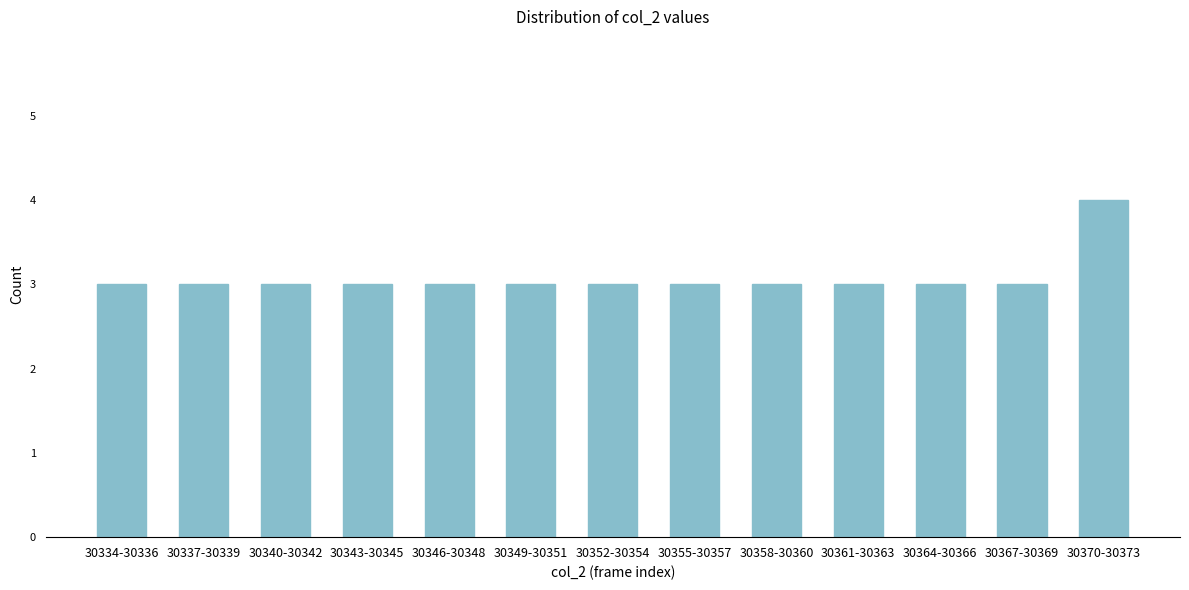

Reading left to right, what are all the values shown in this chart?

3	3	3	3	3	3	3	3	3	3	3	3	4